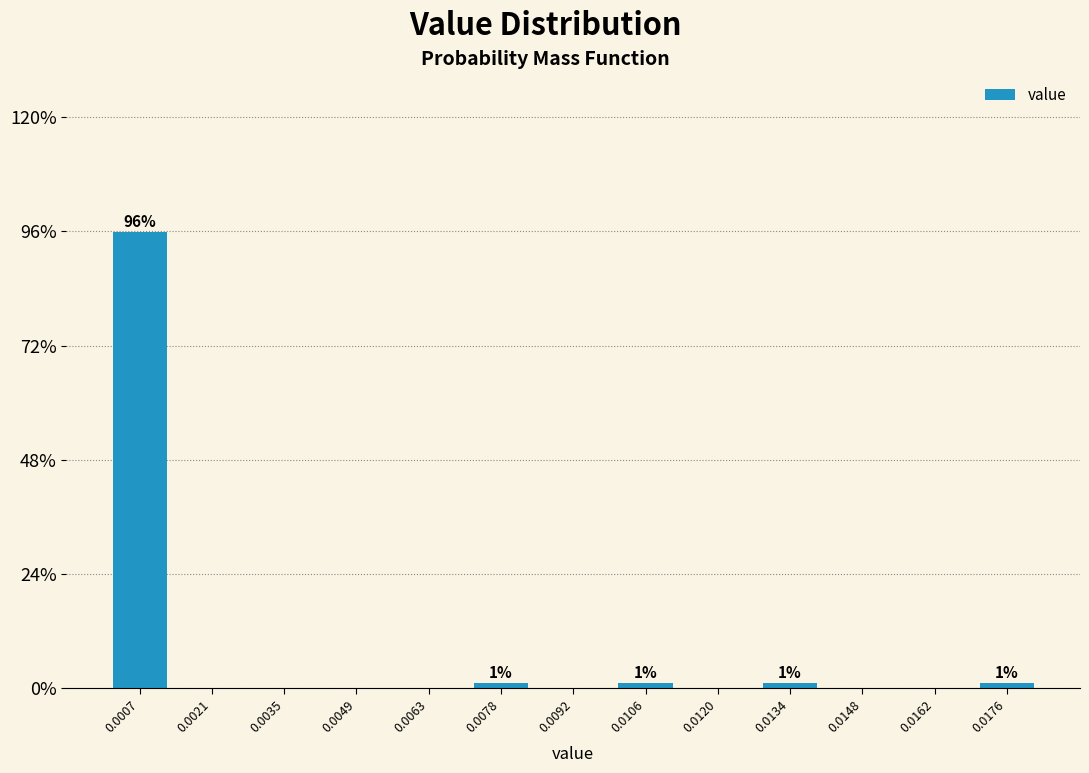

Reading left to right, transcribe all the data shown in this chart.

0.0007=95.8	0.0021=0.0	0.0035=0.0	0.0049=0.0	0.0063=0.0	0.0078=1.1	0.0092=0.0	0.0106=1.1	0.0120=0.0	0.0134=1.1	0.0148=0.0	0.0162=0.0	0.0176=1.1